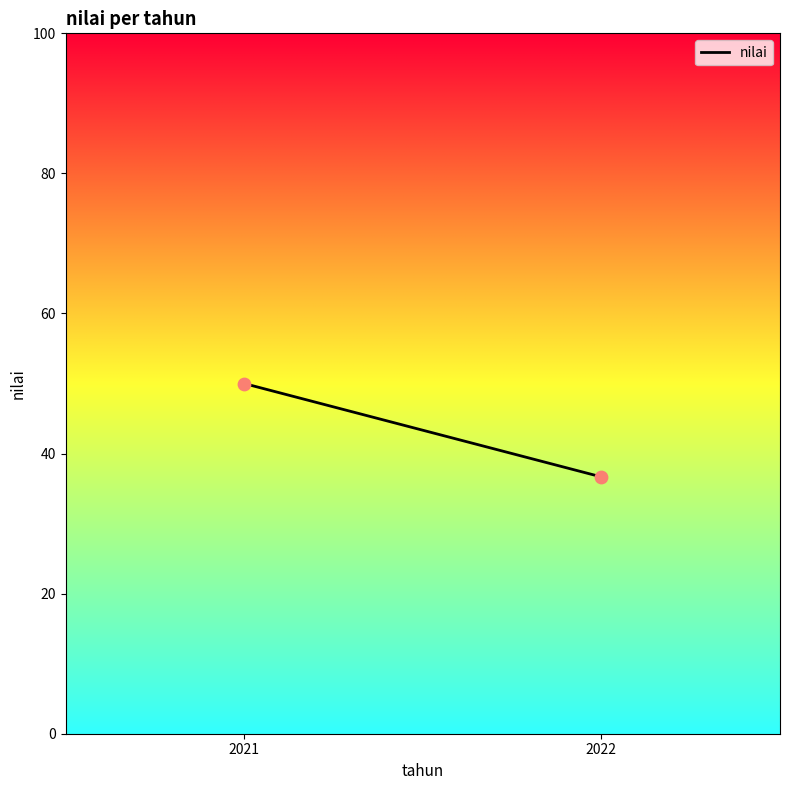

What is the average Y value?

43.3